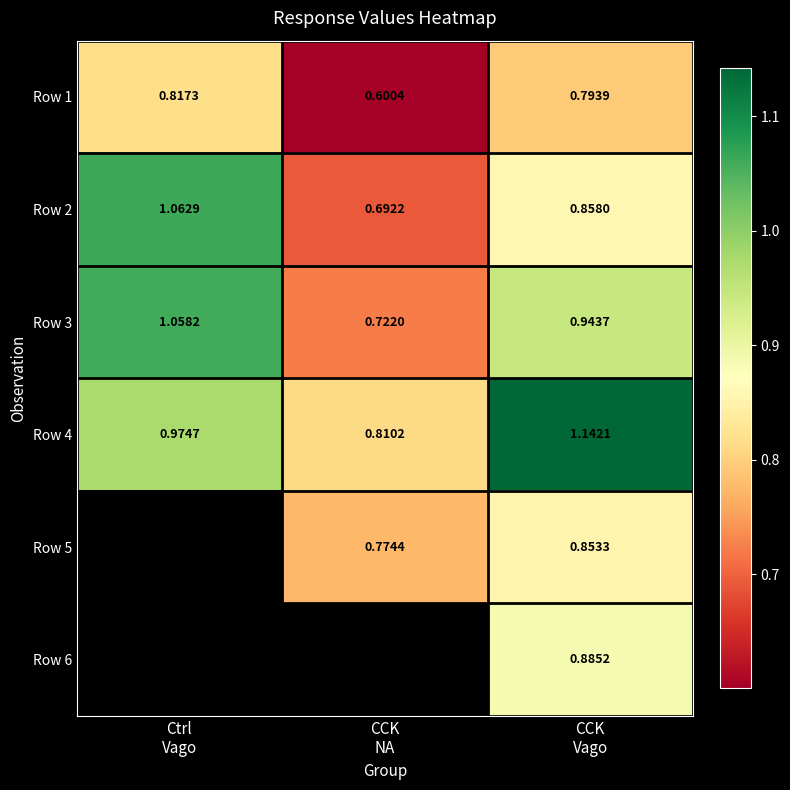

At which category does the chart reach its minimum across all series?

CCK
NA